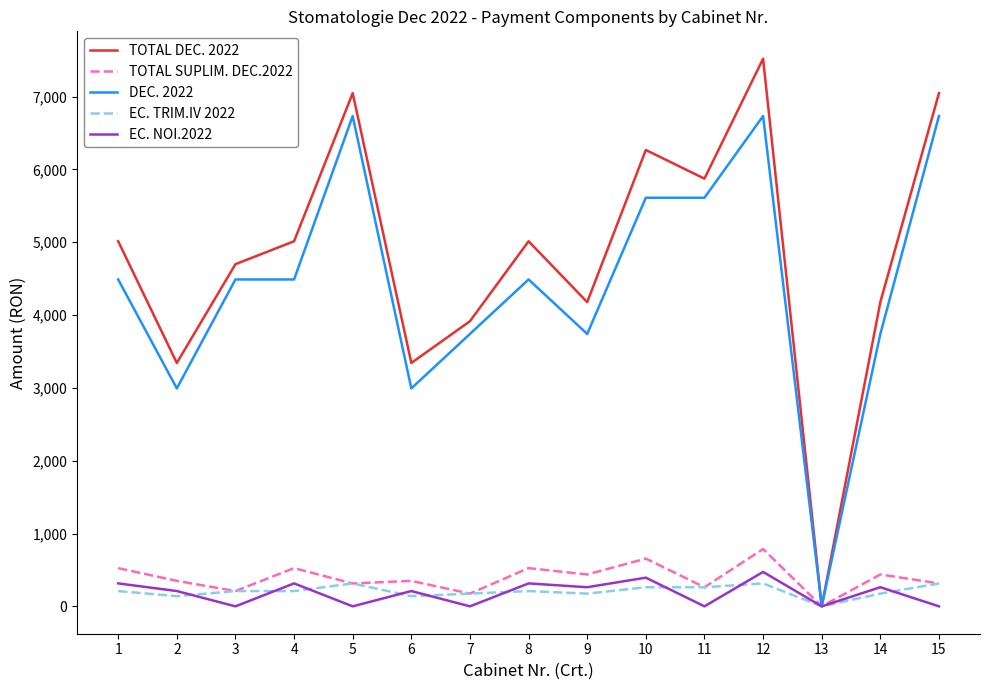

Between 11 and 14, which series saw the biggest shift?

DEC. 2022